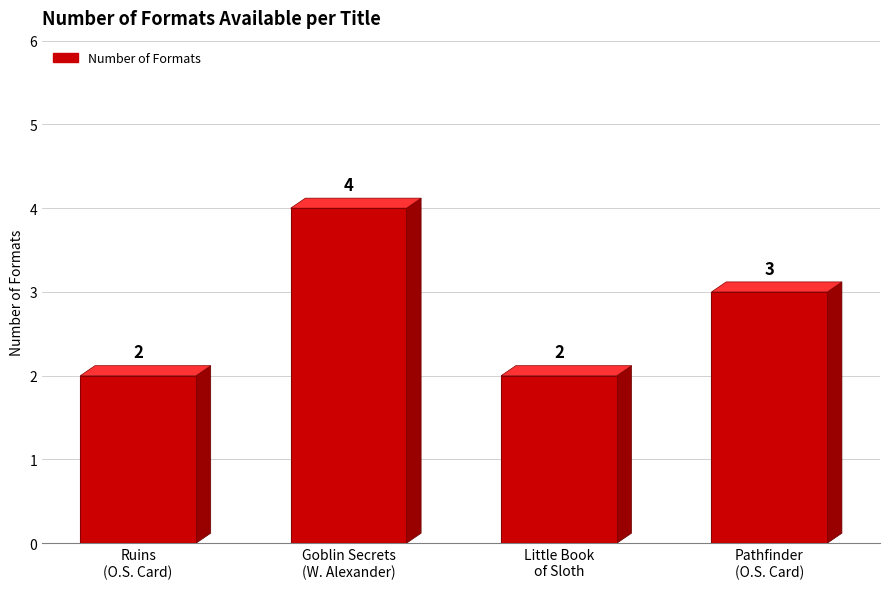

List the labels in order of value, smallest first.

Orson Scott Card (Ruins), Lucy Cooke (Little Book of Sloth), Orson Scott Card (Pathfinder), William Alexander (Goblin Secrets)